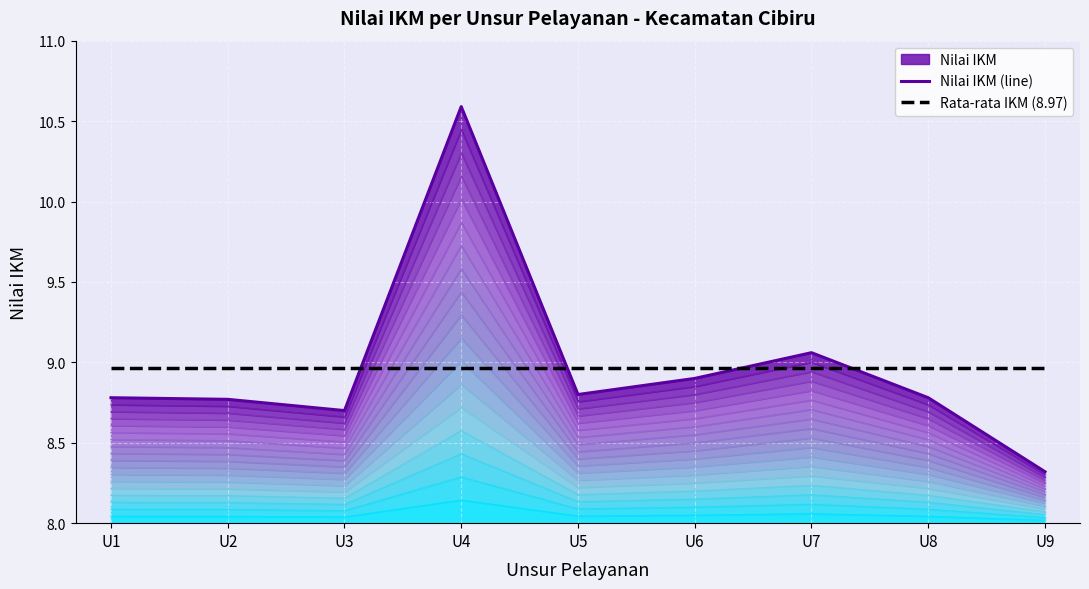

List the labels in order of Nilai IKM (line) value, largest first.

U4, U7, U6, U5, U1, U8, U2, U3, U9